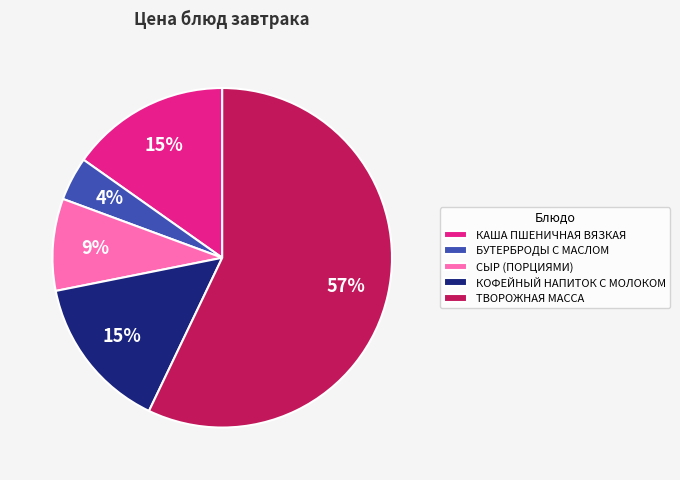

Is the sum of ТВОРОЖНАЯ МАССА and КОФЕЙНЫЙ НАПИТОК С МОЛОКОМ greater than half?

Yes